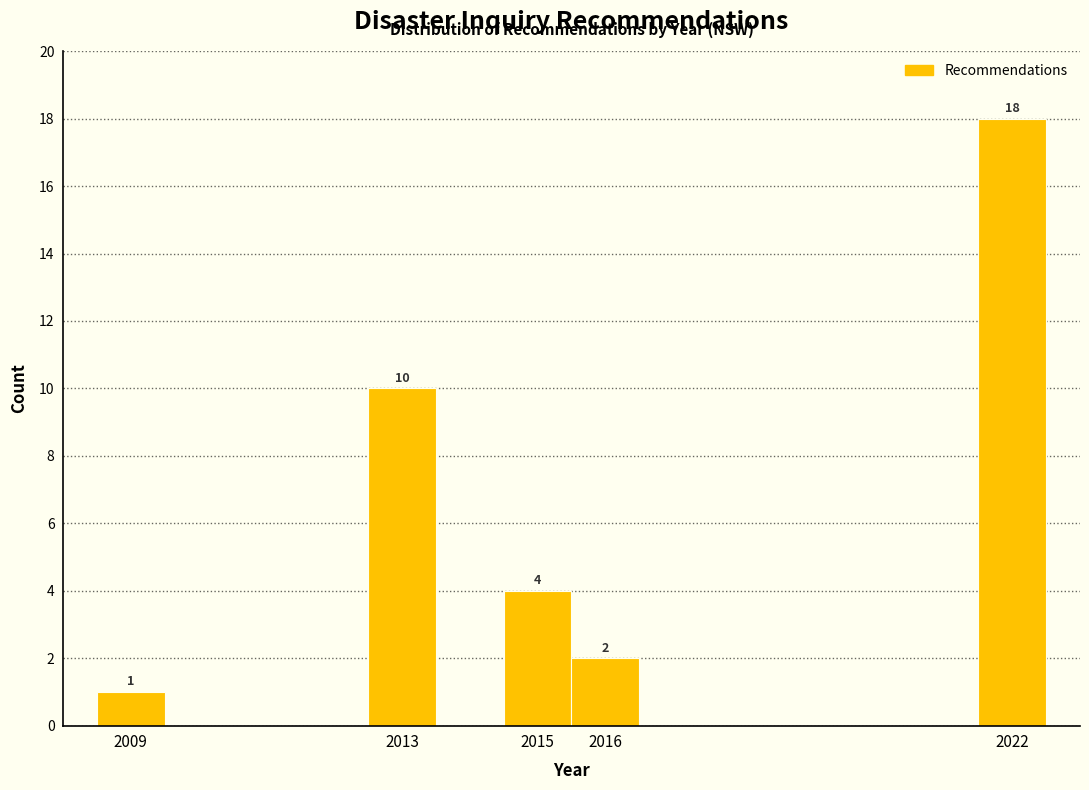

Over which range of the x-axis is the bar tallest?

2021.5 to 2022.5